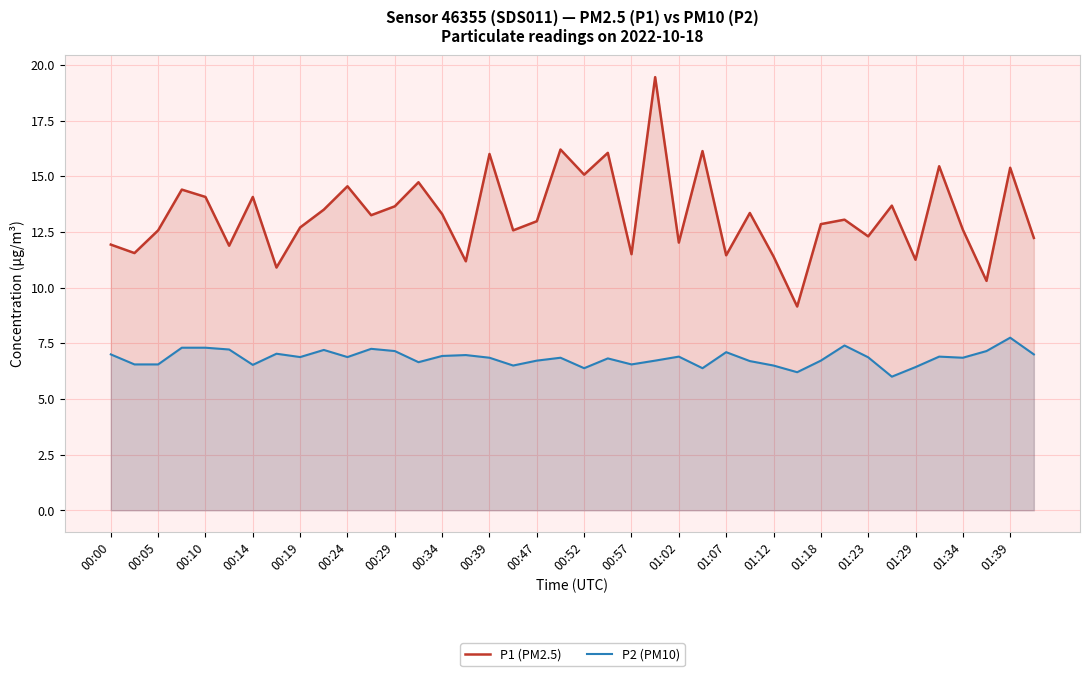

Rank the series by their average value, from lowest to highest.

P2 (PM10), P1 (PM2.5)